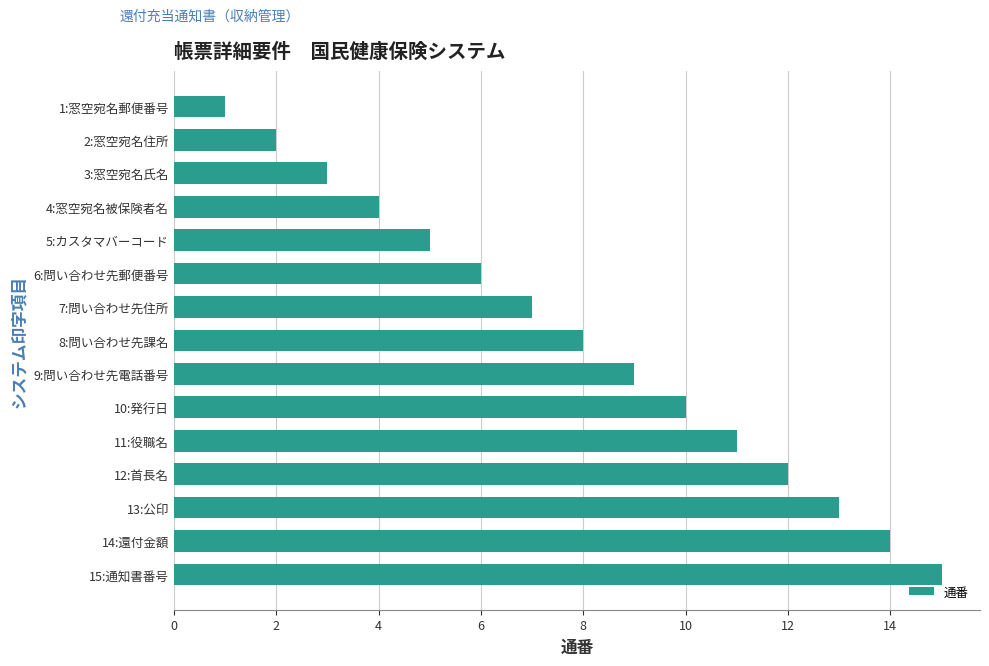

Where is the data nearest to the value 8?

8:問い合わせ先課名